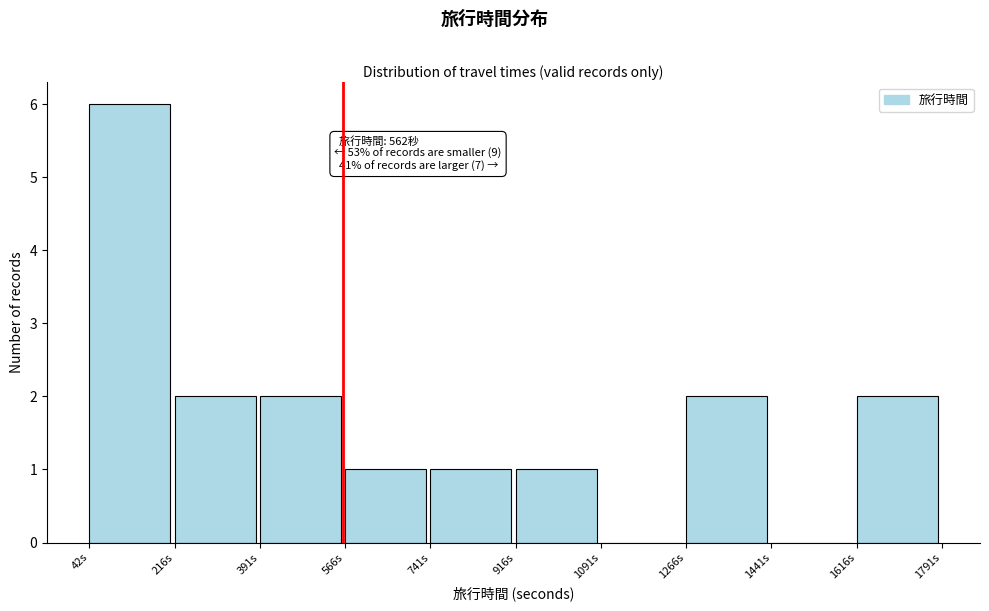

Which range on the x-axis has the tallest bar?

40 to 220